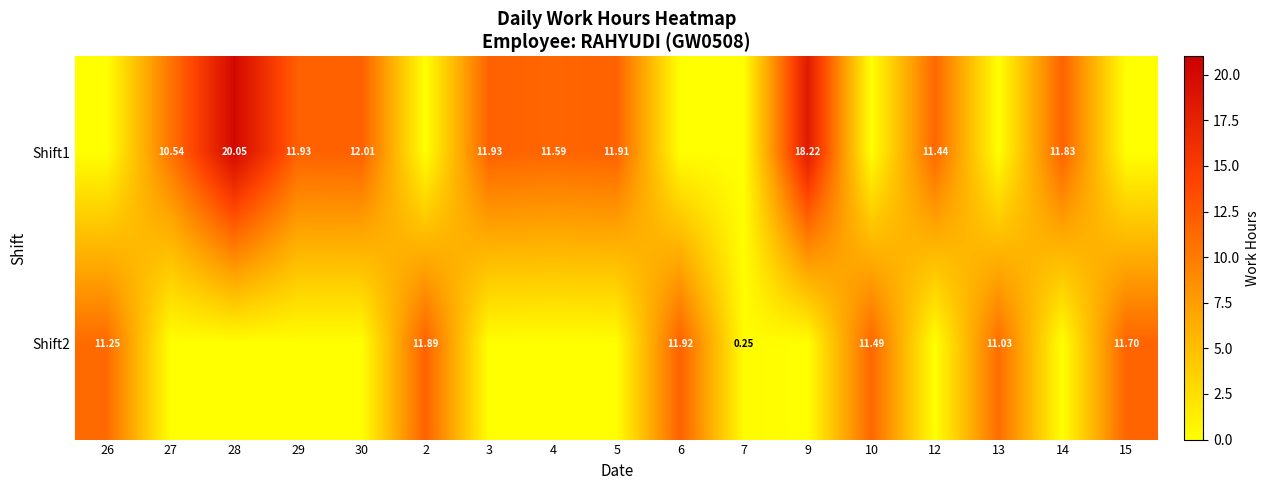

How many categories are shown in the chart?

17